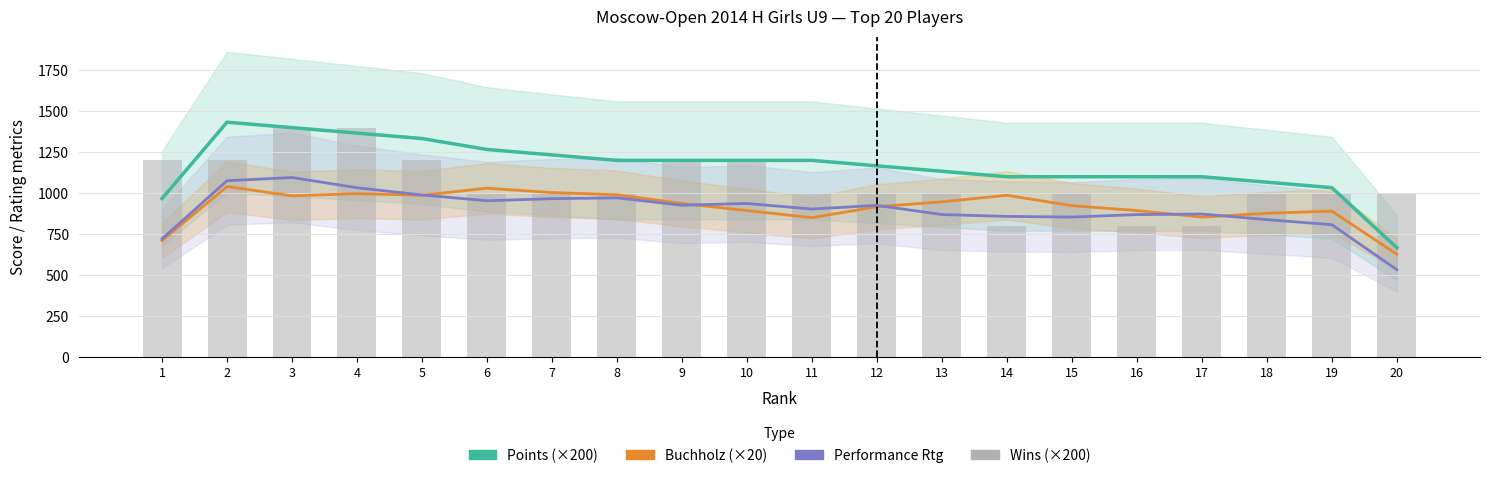

Is the value of Performance Rtg at 2 greater than the value of Wins (×200) at 13?

Yes